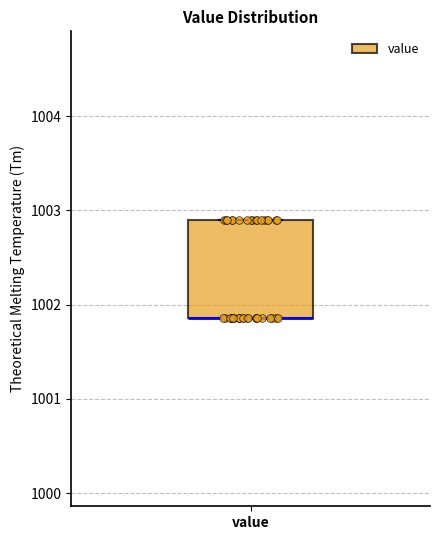

Where is the lower edge of the box for value on the y-axis? The values are not printed on the chart, so give them approximately, as read against the axis.

1001.9